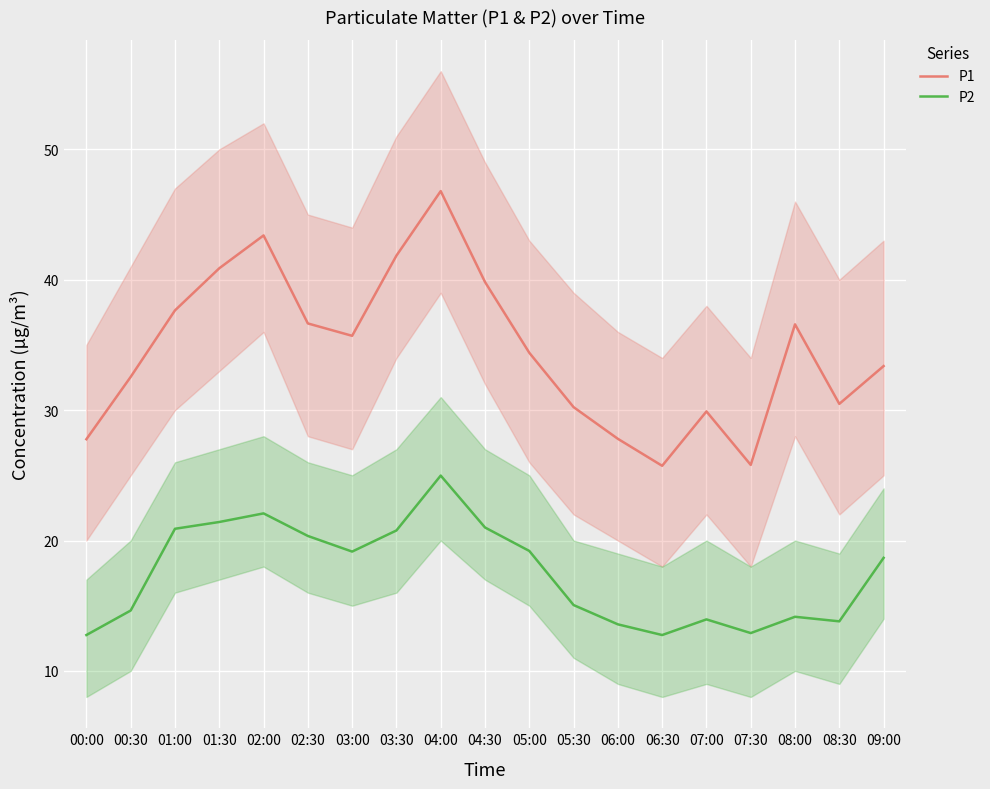

Where is the first local minimum for P1?

03:00